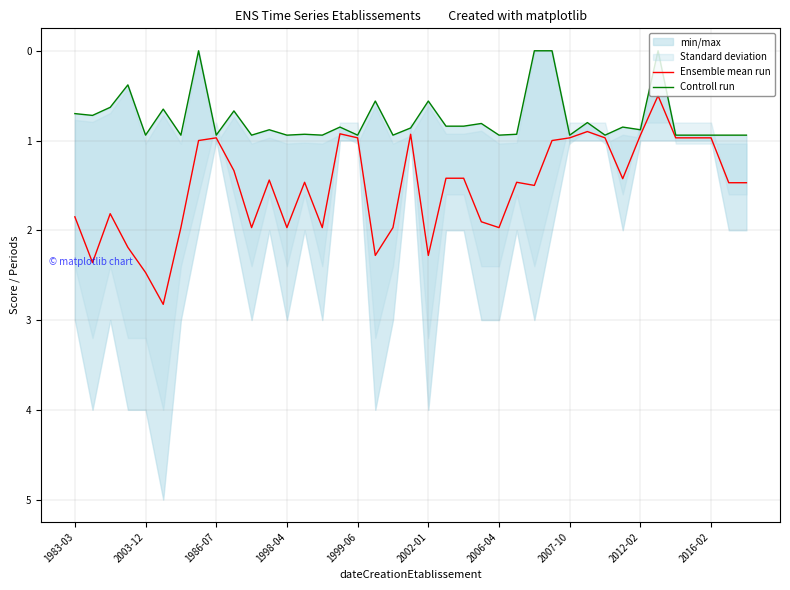

How many interior local peaks does the Ensemble mean run series have?

10